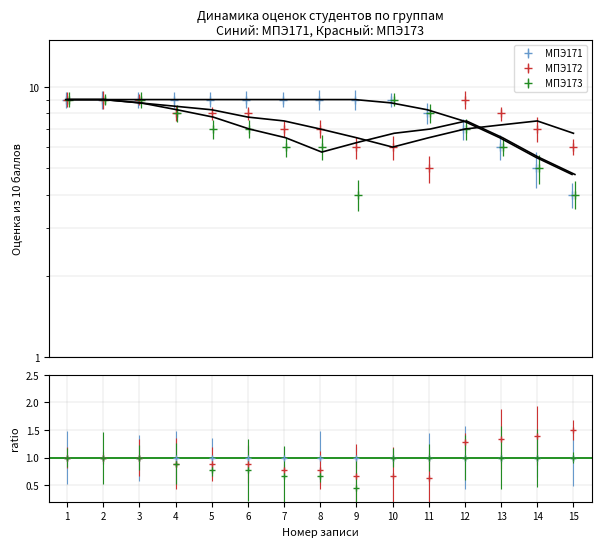

What is the total value across all series at 14?

17